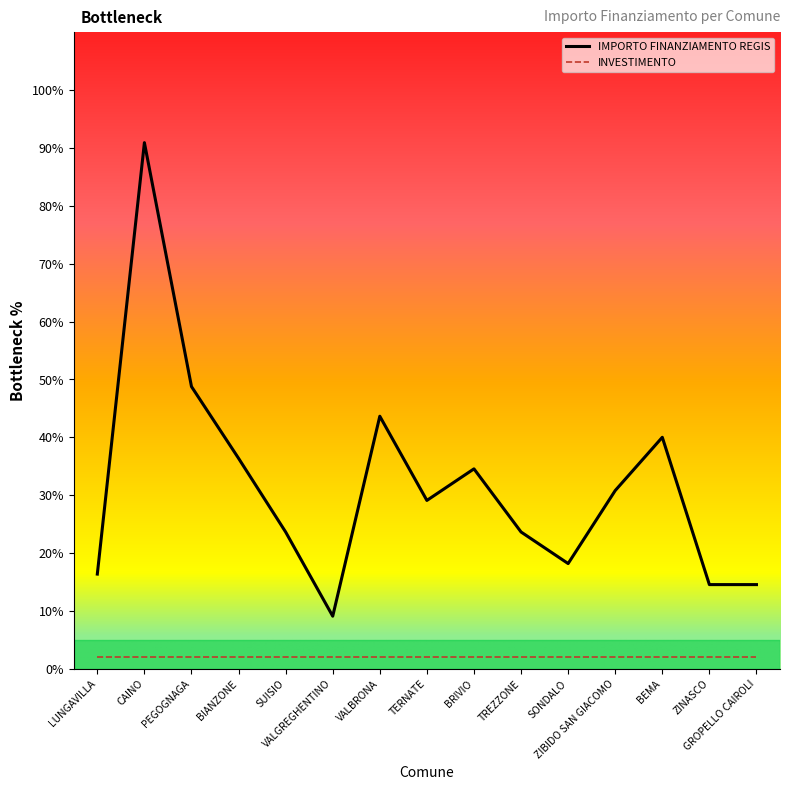

Which series has the largest range (max minus min)?

IMPORTO FINANZIAMENTO REGIS